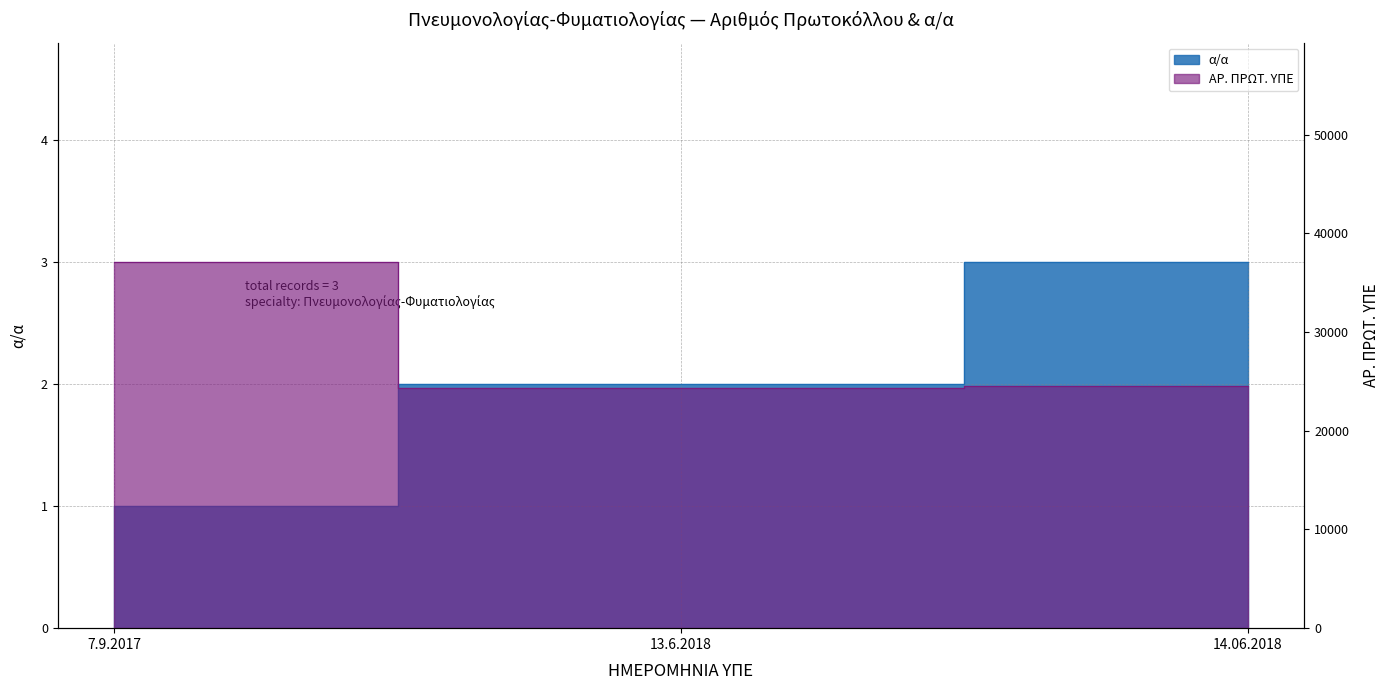

At how many categories does at least one series exceed 1039?

3